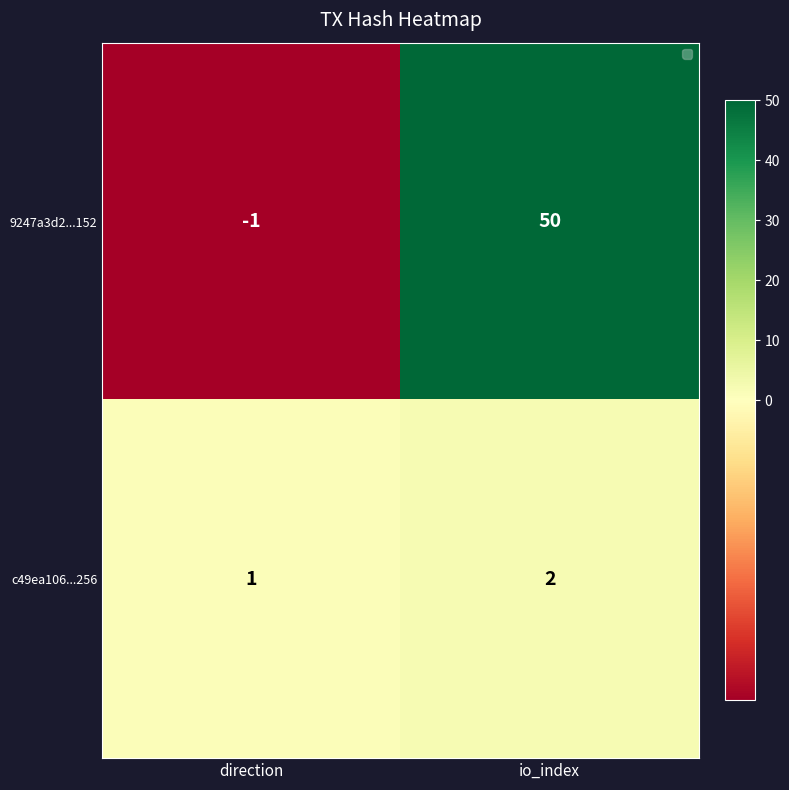

How many values in 9247a3d2...152 are above zero?

1